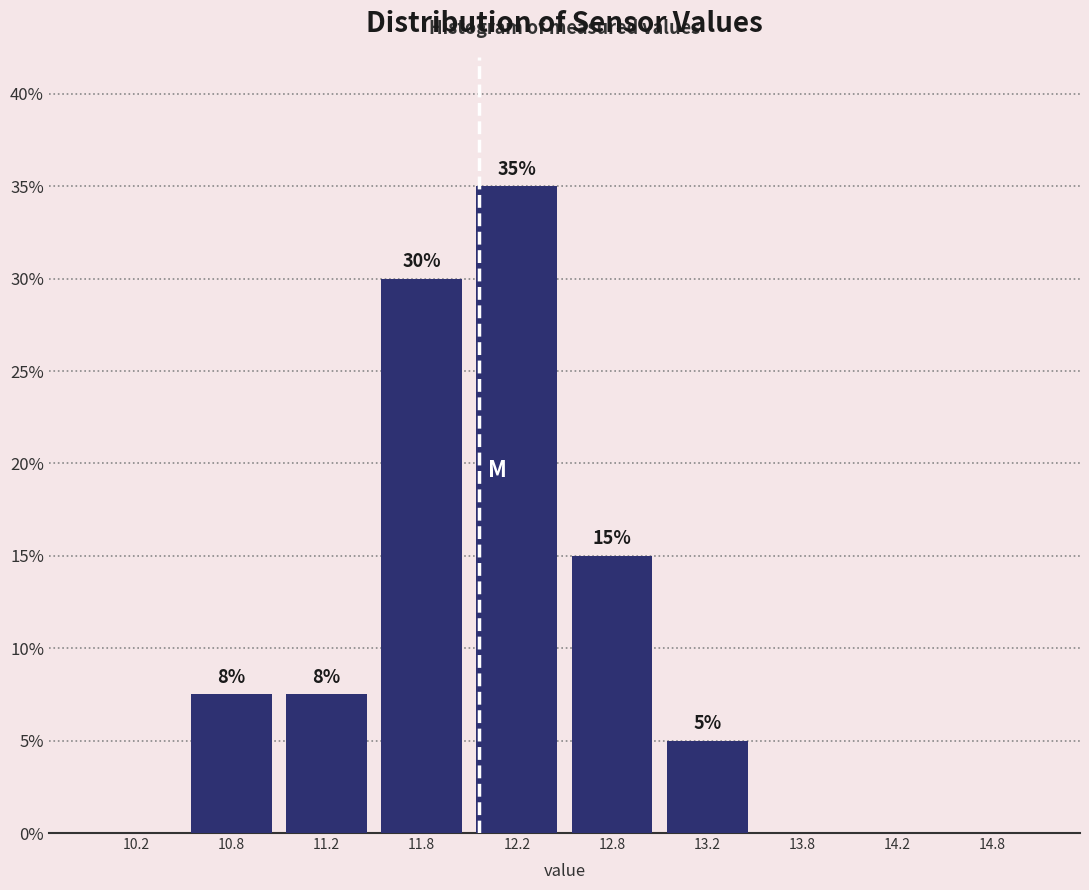

Which range on the x-axis has the tallest bar?

12.0 to 12.5